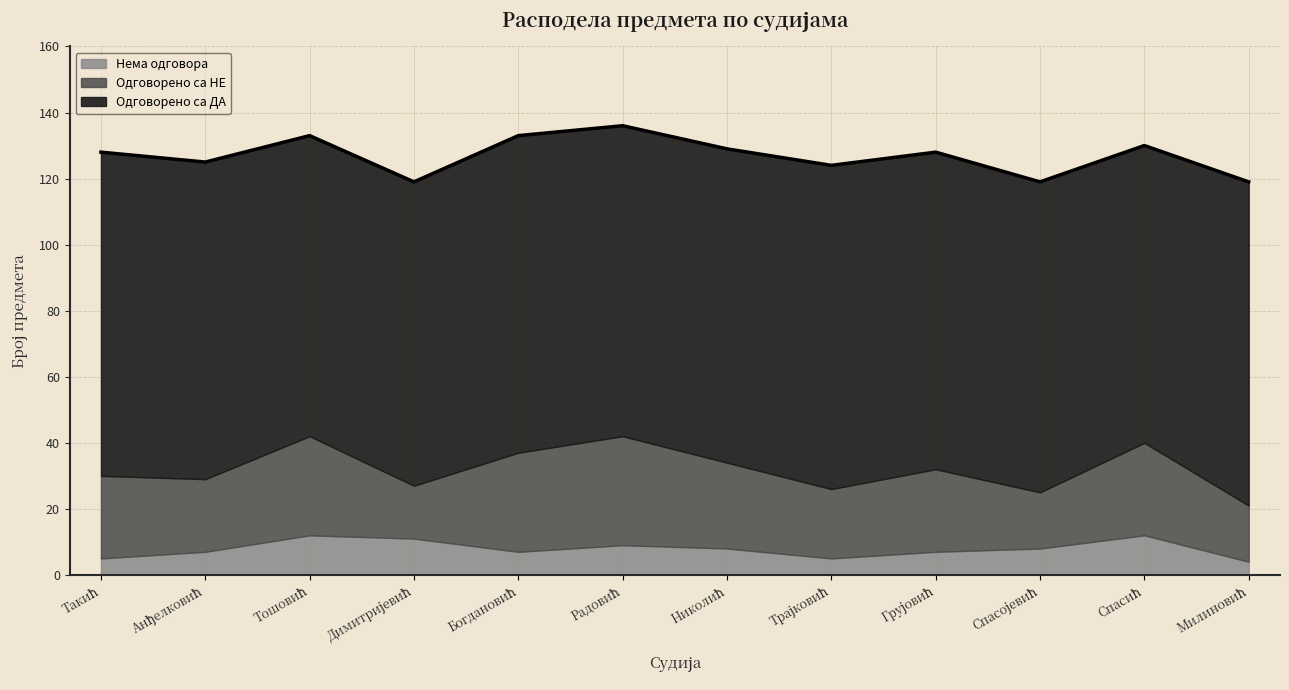

How many values in the Одговорено са НЕ series are below 25?

5